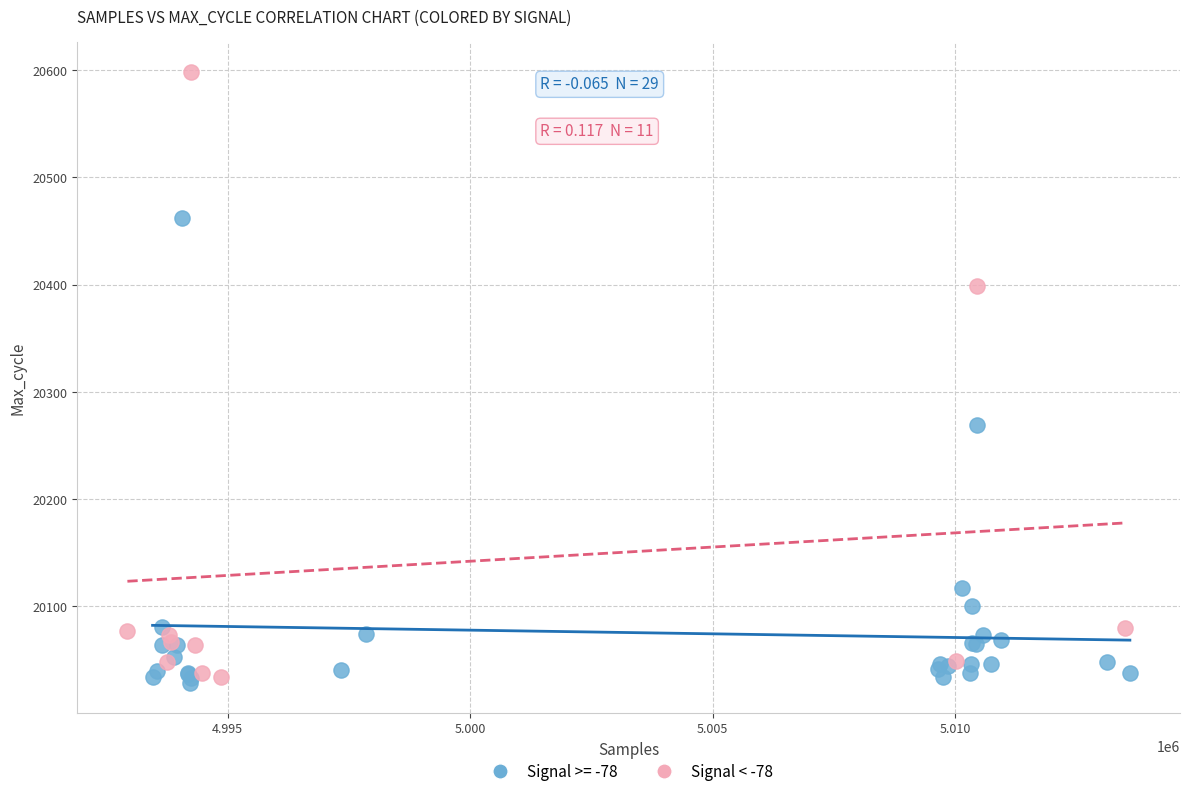

Which series contains the highest Y value?

Signal < -78